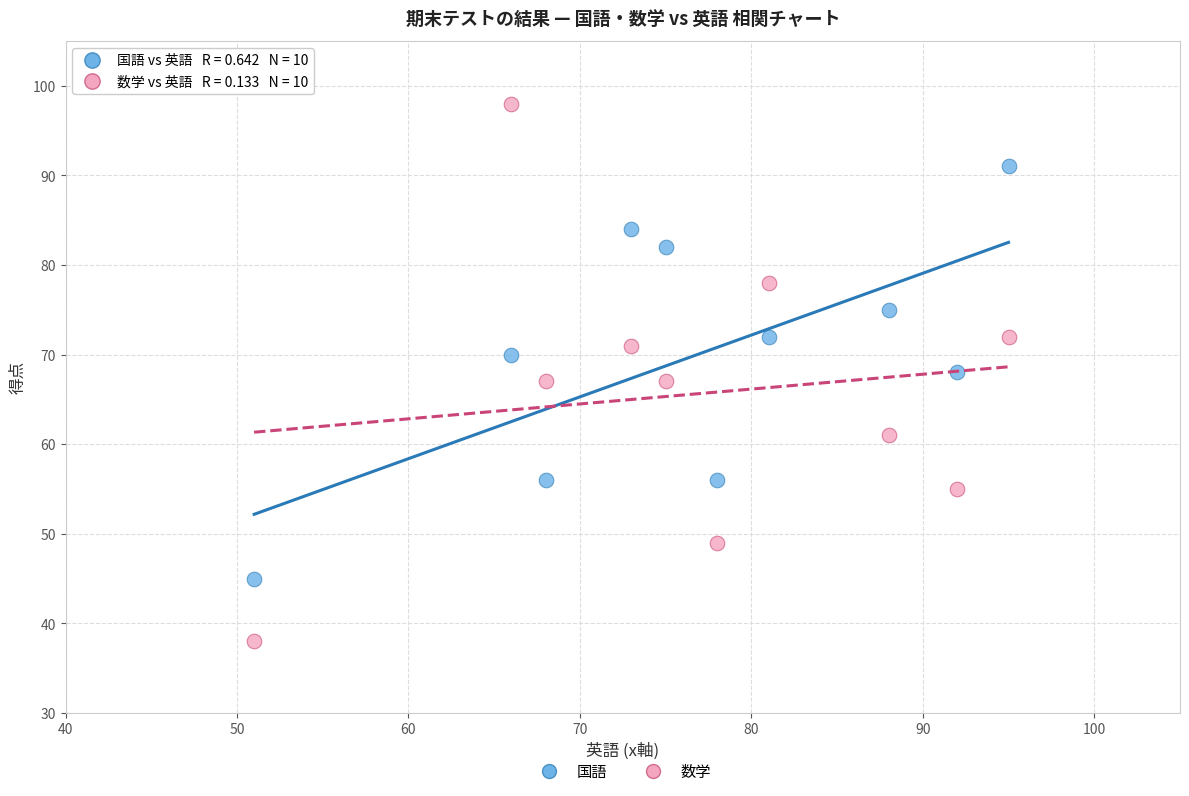

Across all data points, what is the range of X values (max minus min)?

44